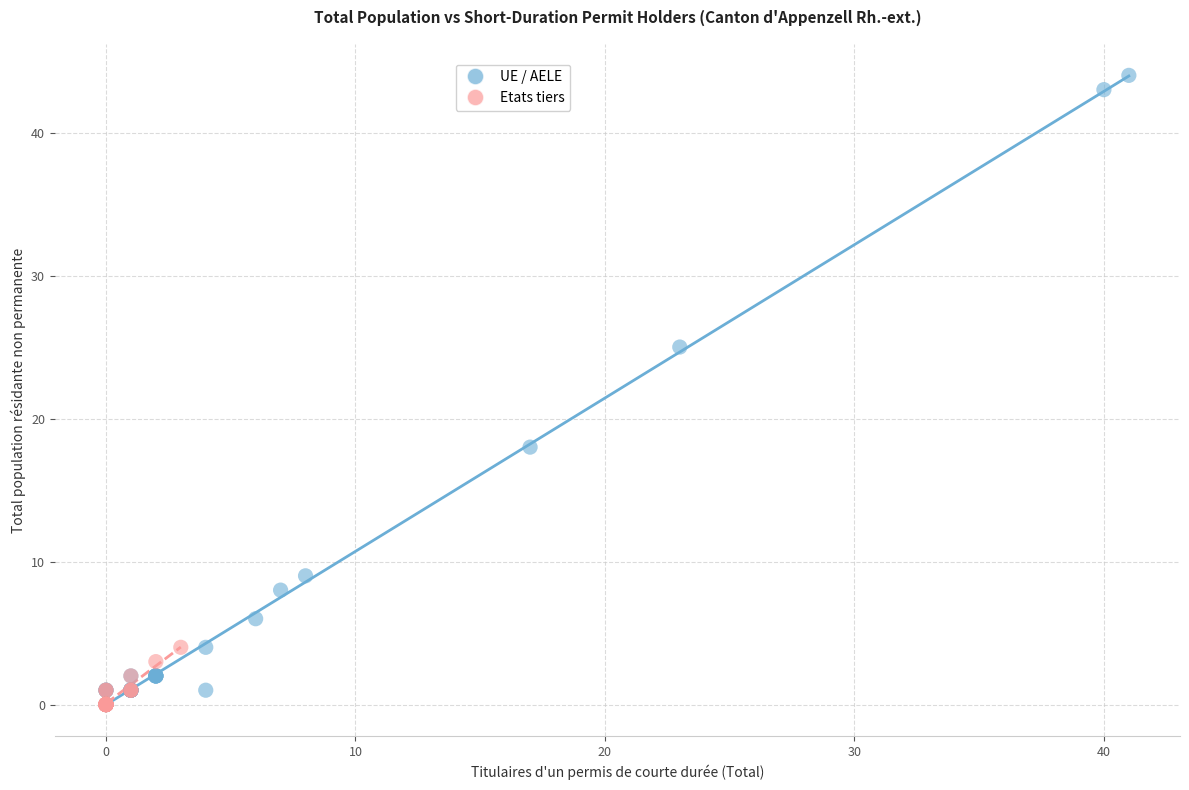

Which series reaches the maximum Y coordinate?

UE / AELE